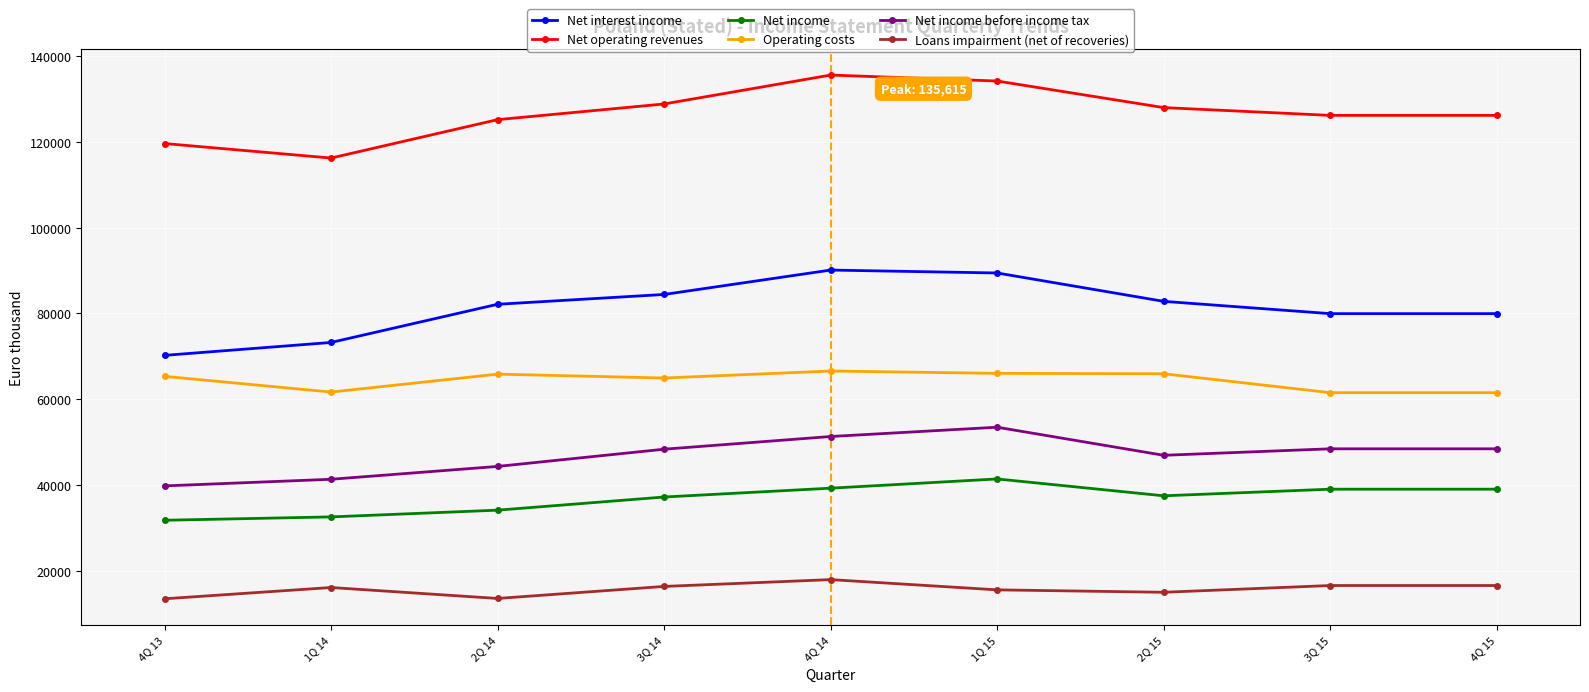

Is the value of Loans impairment (net of recoveries) at 4Q 13 greater than the value of Operating costs at 3Q 14?

No